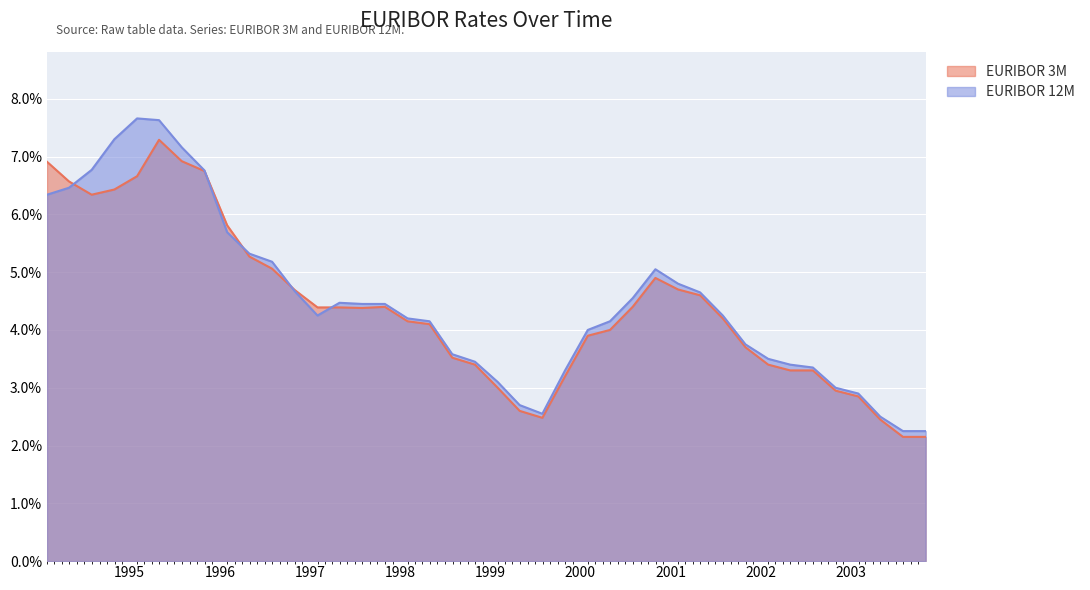

How many times do EURIBOR 12M and EURIBOR 3M cross each other?

5